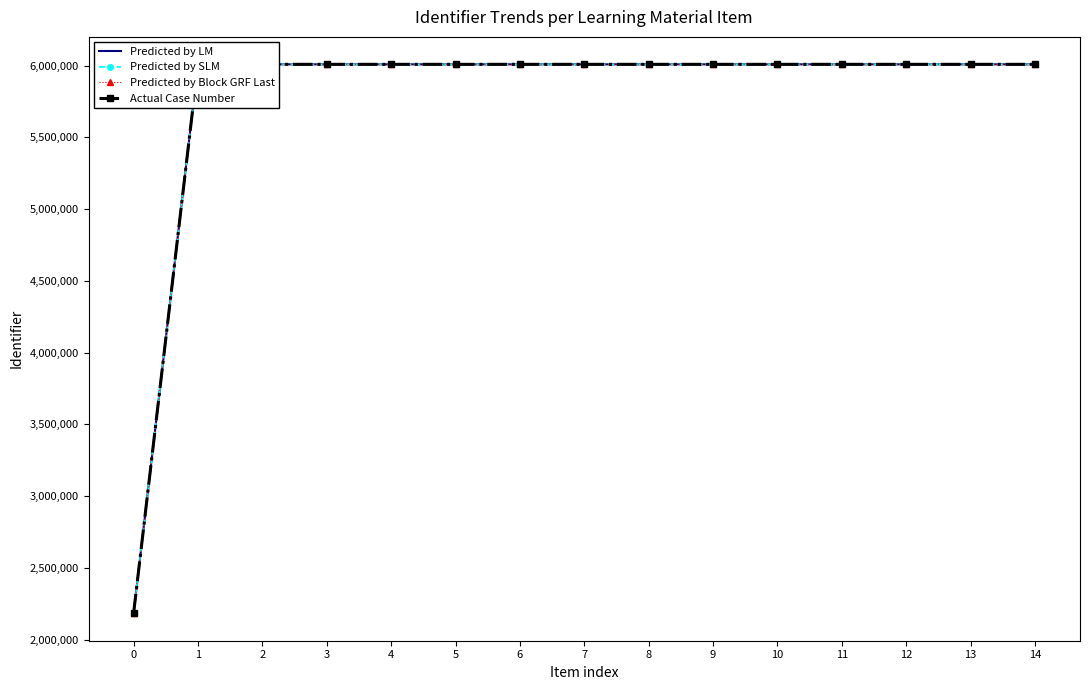

What is the maximum value shown in the chart?

6009563